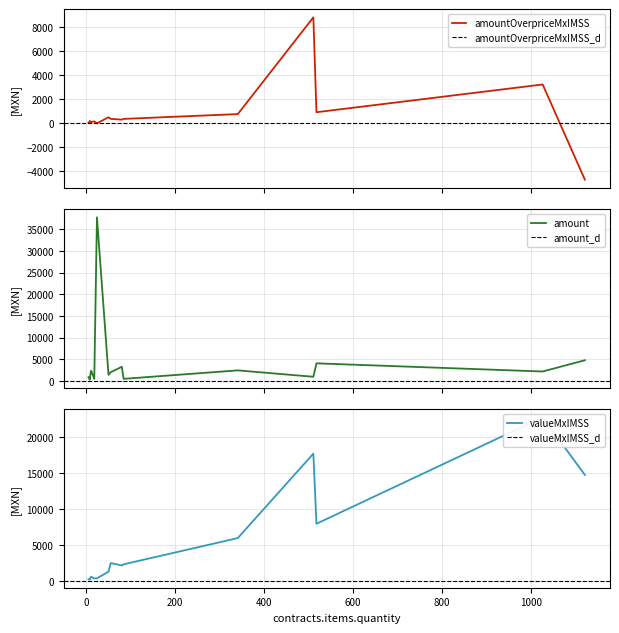

Is the value of contracts.items.unit.value.amountOverpriceMxIMSS at 8 greater than the value of contracts.items.valueMxIMSS at 8?

No